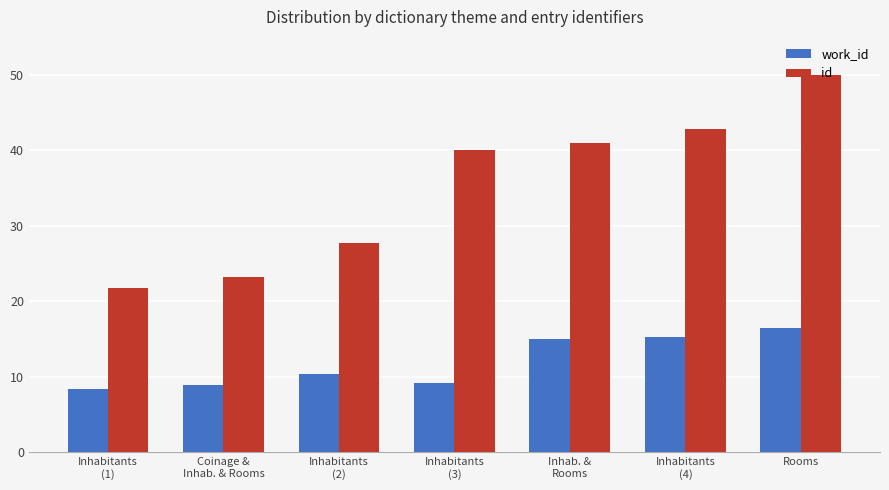

How many data points in id are above 39?

4